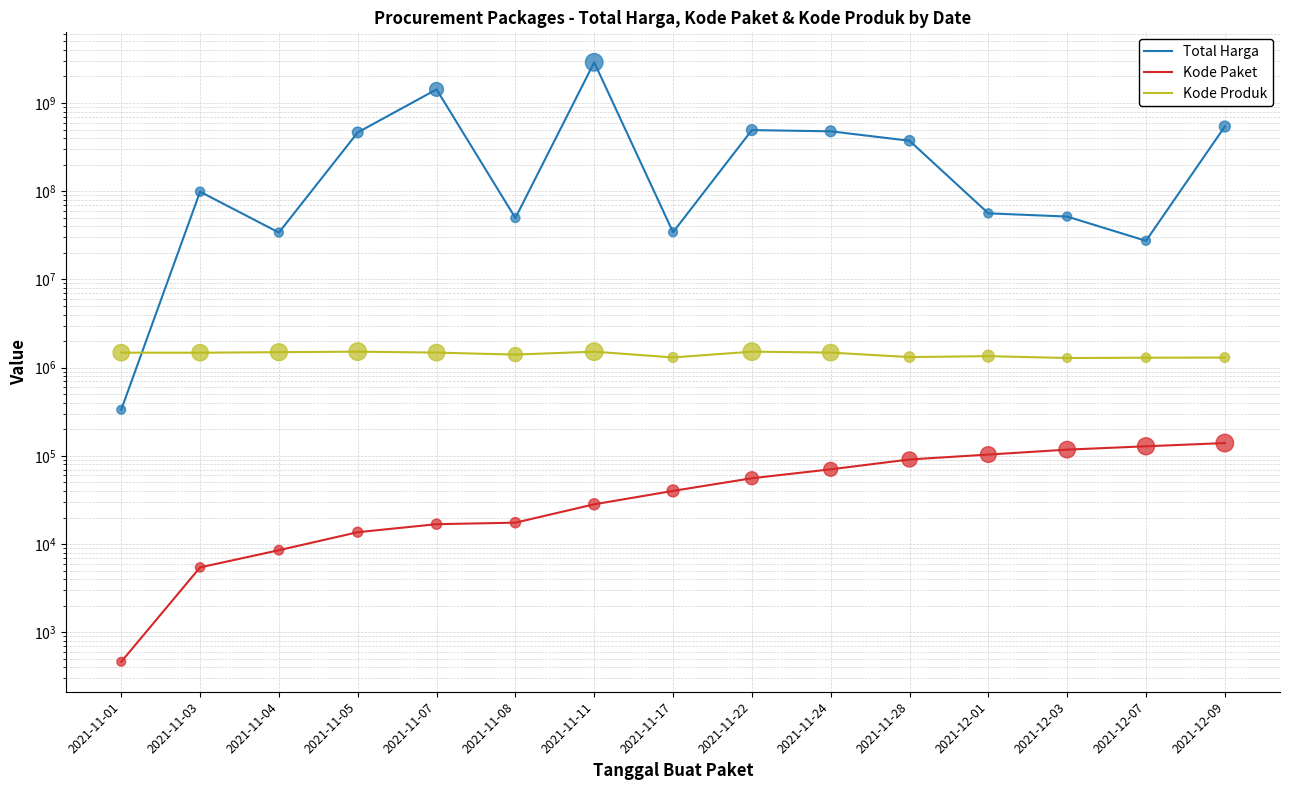

Which series has the largest total across all categories?

Total Harga